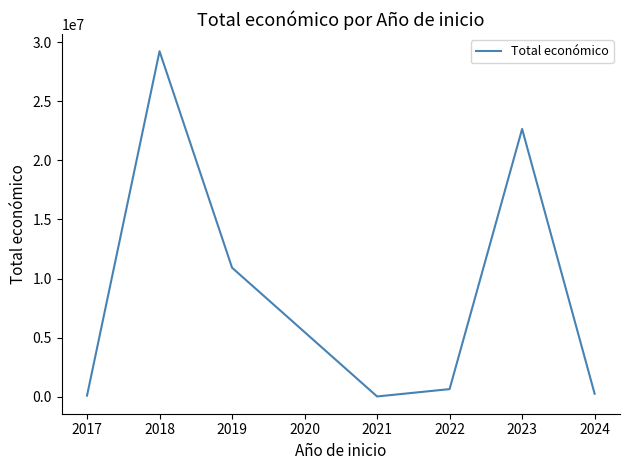

Count the number of data series in this chart.

1